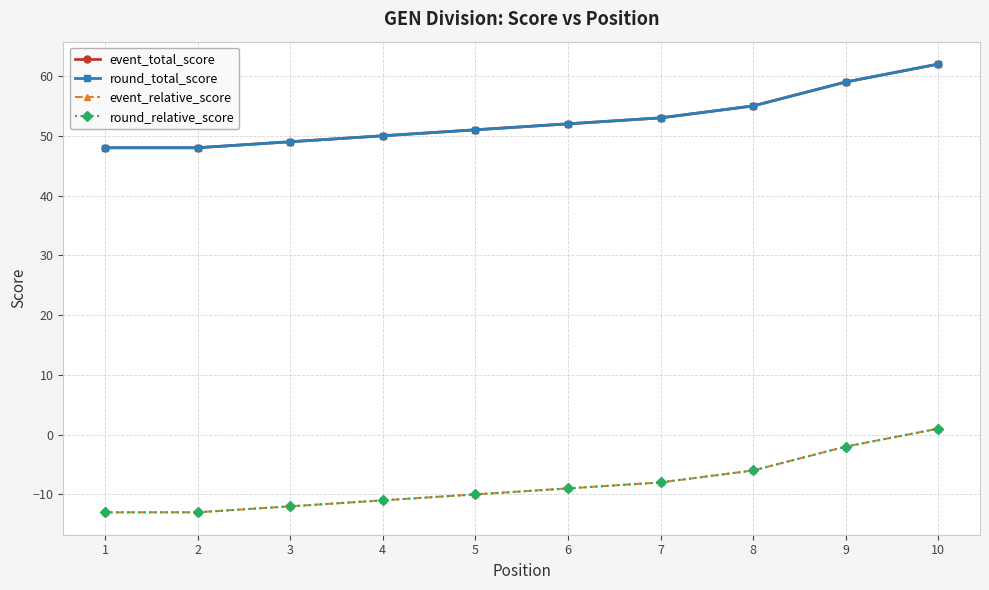

Is this an area chart (filled region under the line)?

No